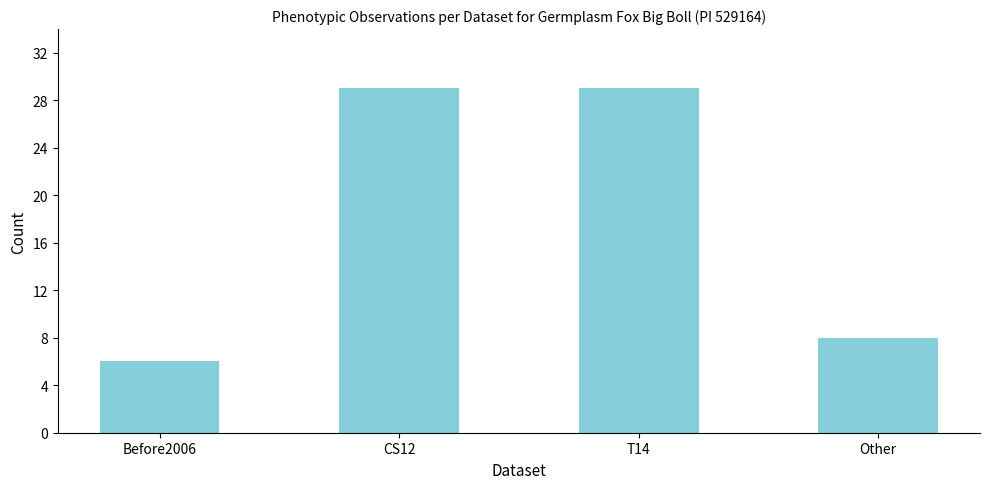

Reading left to right, extract all data points from this chart.

Before2006=6	CS12=29	T14=29	Other=8